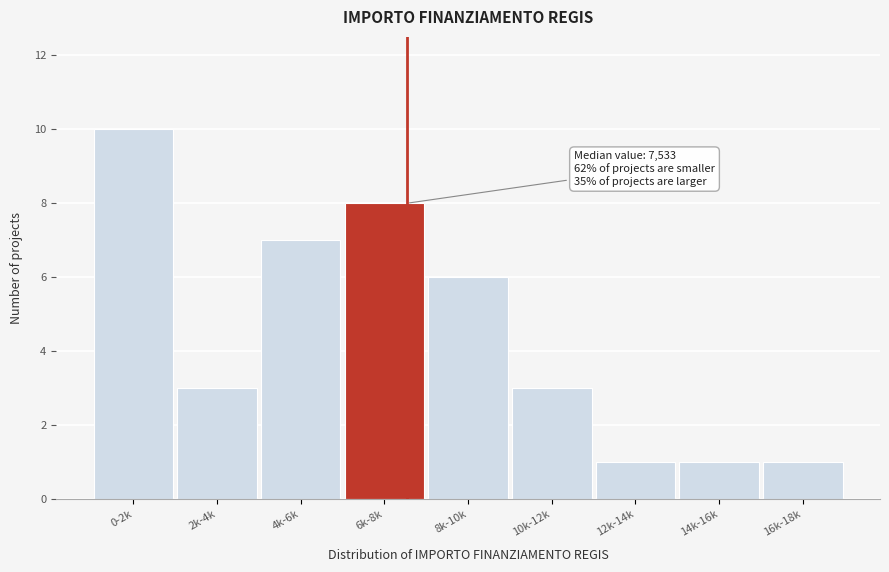

Reading left to right, transcribe all the data shown in this chart.

0-2k=10	2k-4k=3	4k-6k=7	6k-8k=8	8k-10k=6	10k-12k=3	12k-14k=1	14k-16k=1	16k-18k=1